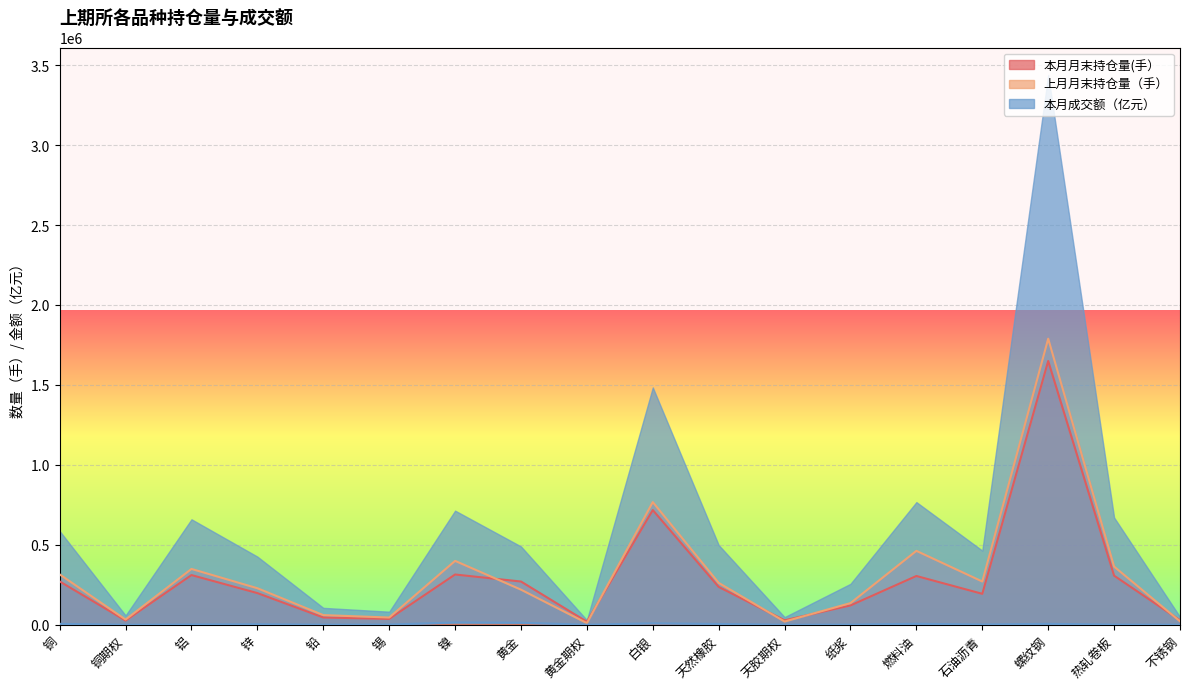

The 本月月末持仓量(手） series shows 193294 at 石油沥青. True or false?

True